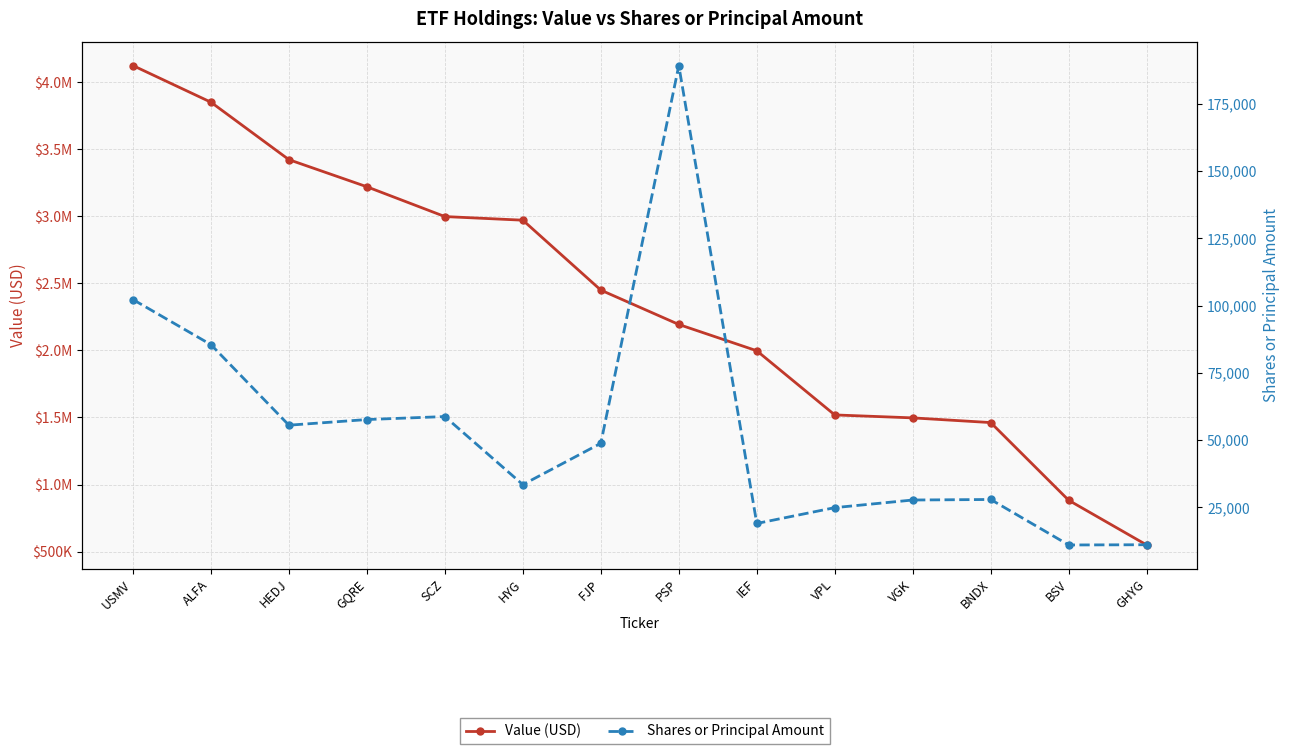

List the labels in order of Shares or Principal Amount value, smallest first.

BSV, GHYG, IEF, VPL, VGK, BNDX, HYG, FJP, HEDJ, GQRE, SCZ, ALFA, USMV, PSP